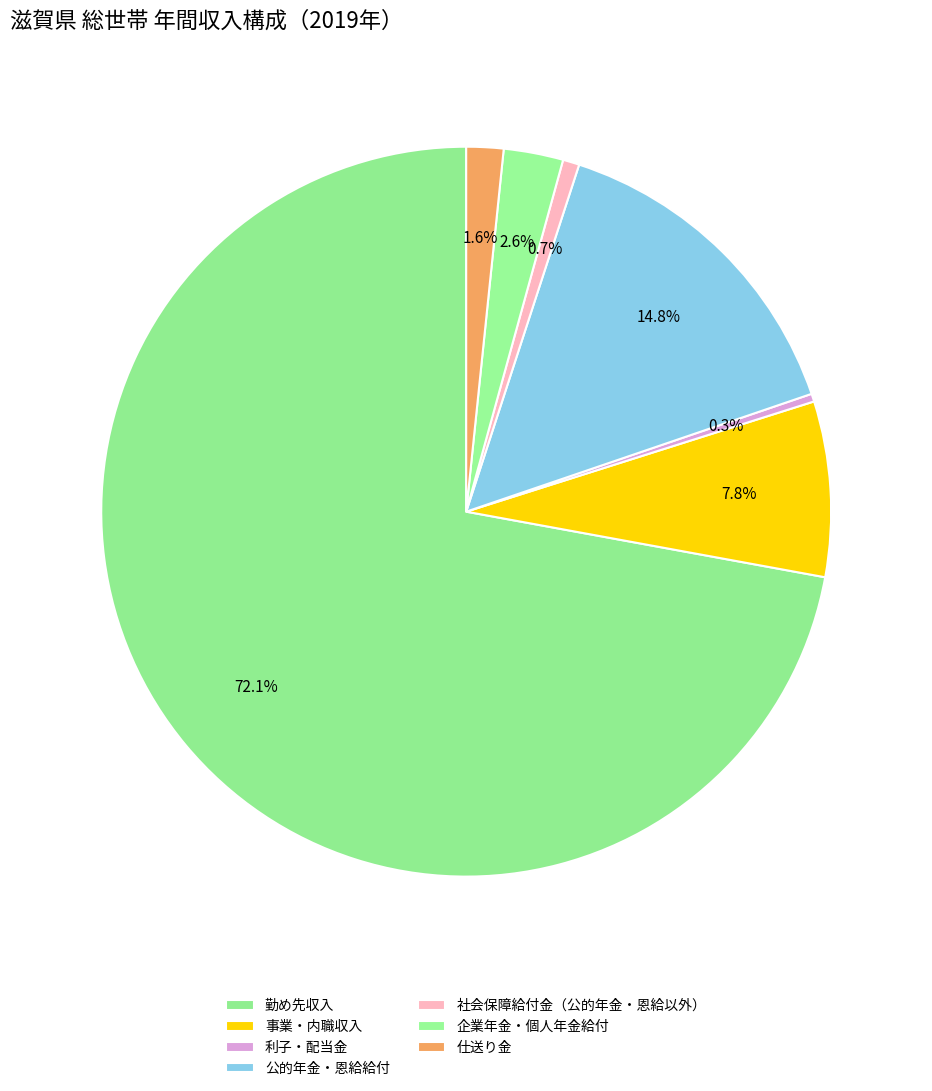

To the nearest percent, what is the average slice percentage?

14%